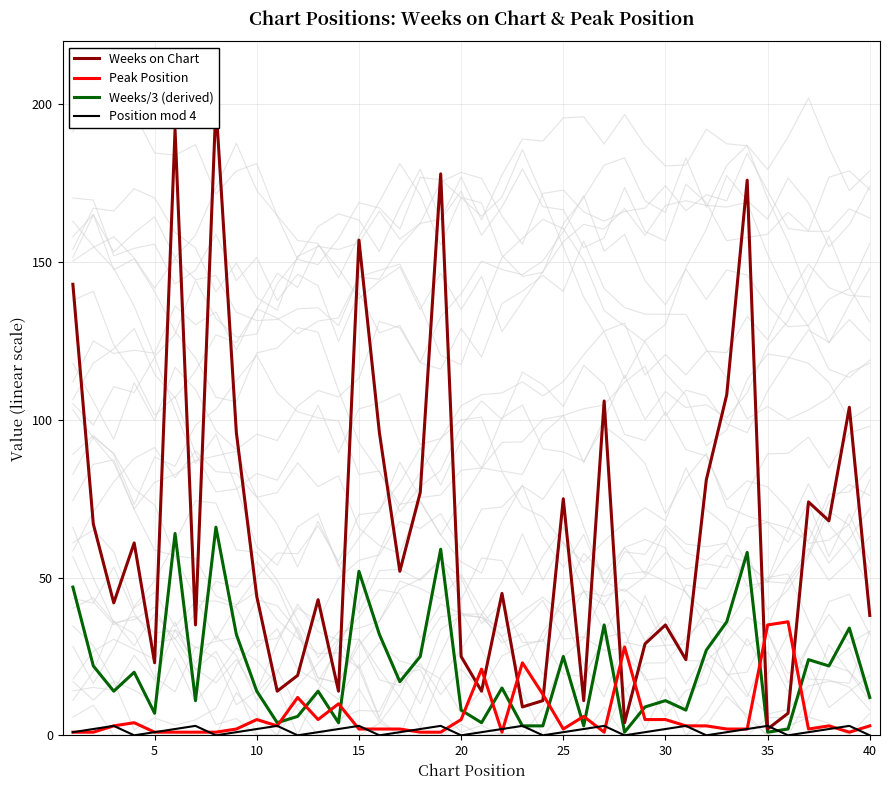

True or false: Peak Position has a value of 2 at 25.

True